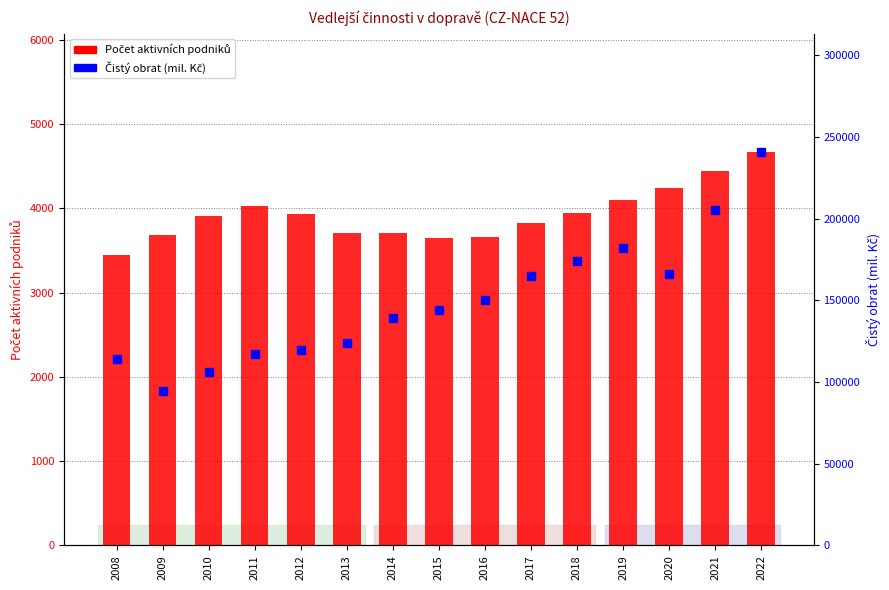

What is the difference between the highest and lowest values at 2017?

161058.1